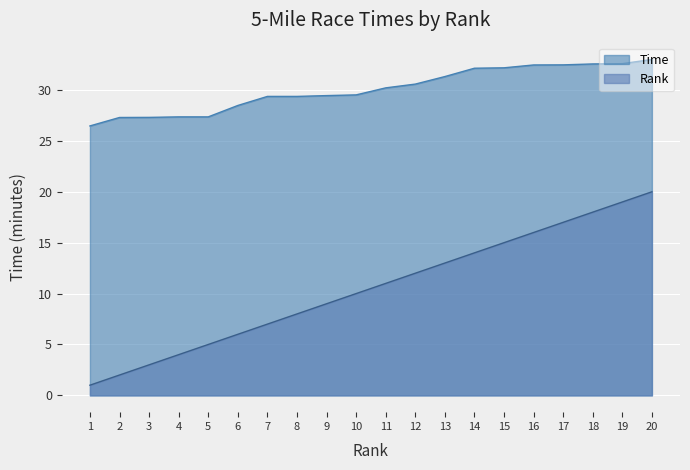

What is the maximum value for Rank?

20.0